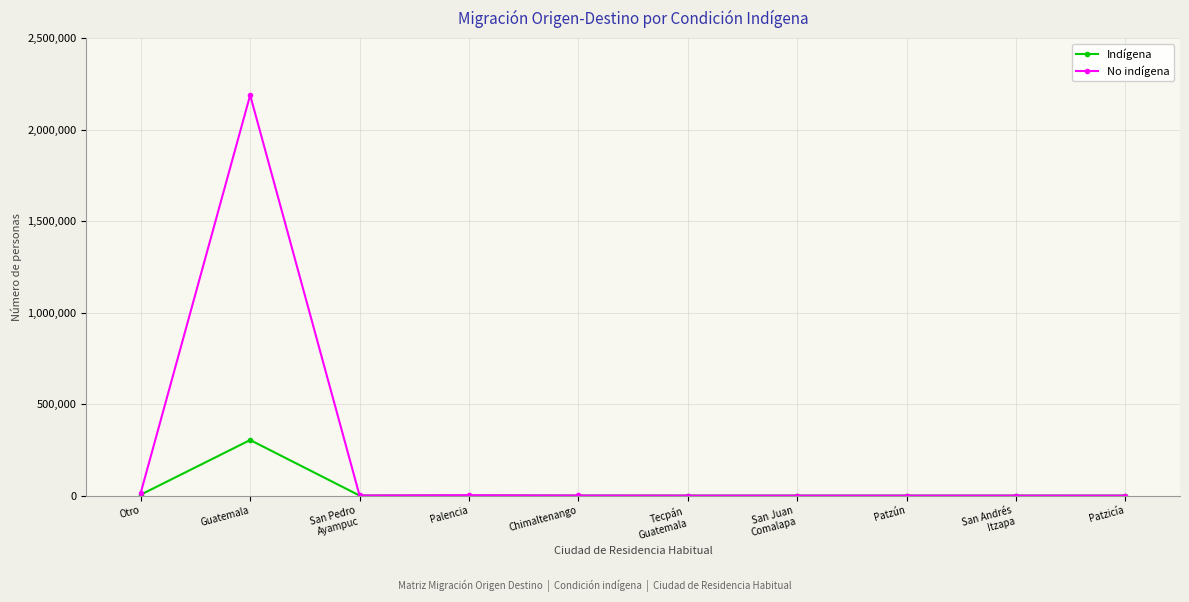

What is the label of the 10th point from the left?

Patzicía